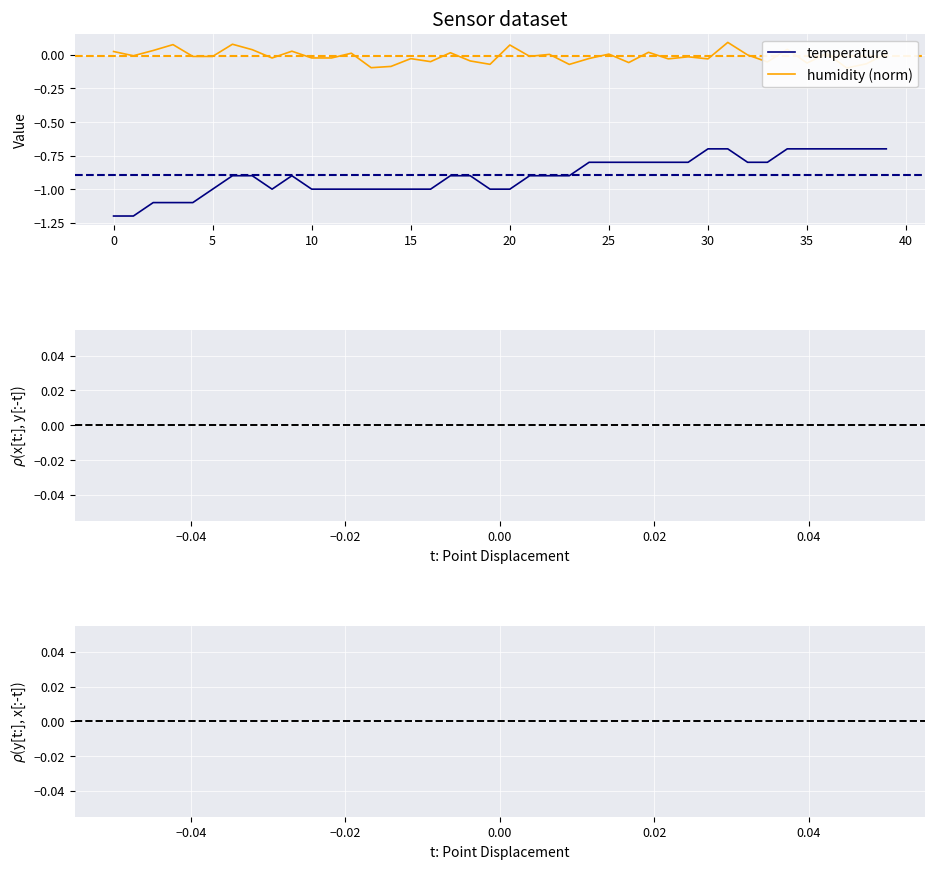

Reading right to left, extract all data points from this chart.

-0.7	-0.7	-0.7	-0.7	-0.7	-0.7	-0.8	-0.8	-0.7	-0.7	-0.8	-0.8	-0.8	-0.8	-0.8	-0.8	-0.9	-0.9	-0.9	-1.0	-1.0	-0.9	-0.9	-1.0	-1.0	-1.0	-1.0	-1.0	-1.0	-1.0	-0.9	-1.0	-0.9	-0.9	-1.0	-1.1	-1.1	-1.1	-1.2	-1.2